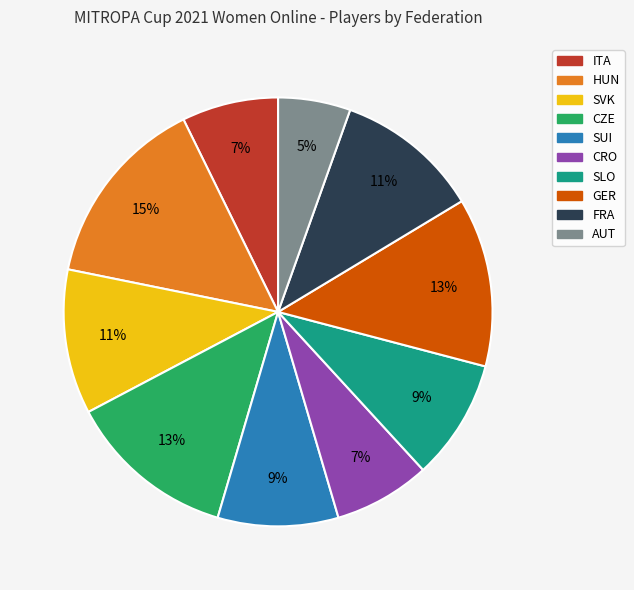

What is the largest slice in the pie chart?

HUN